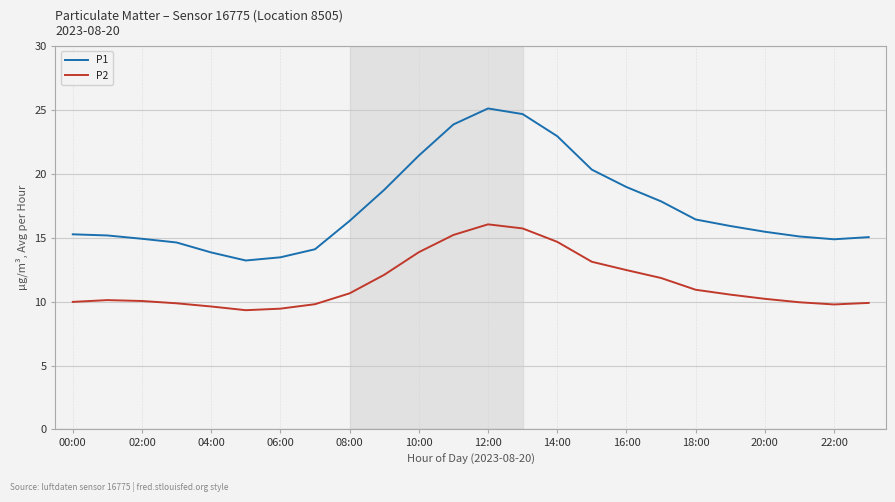

How many lines are shown in the chart?

2